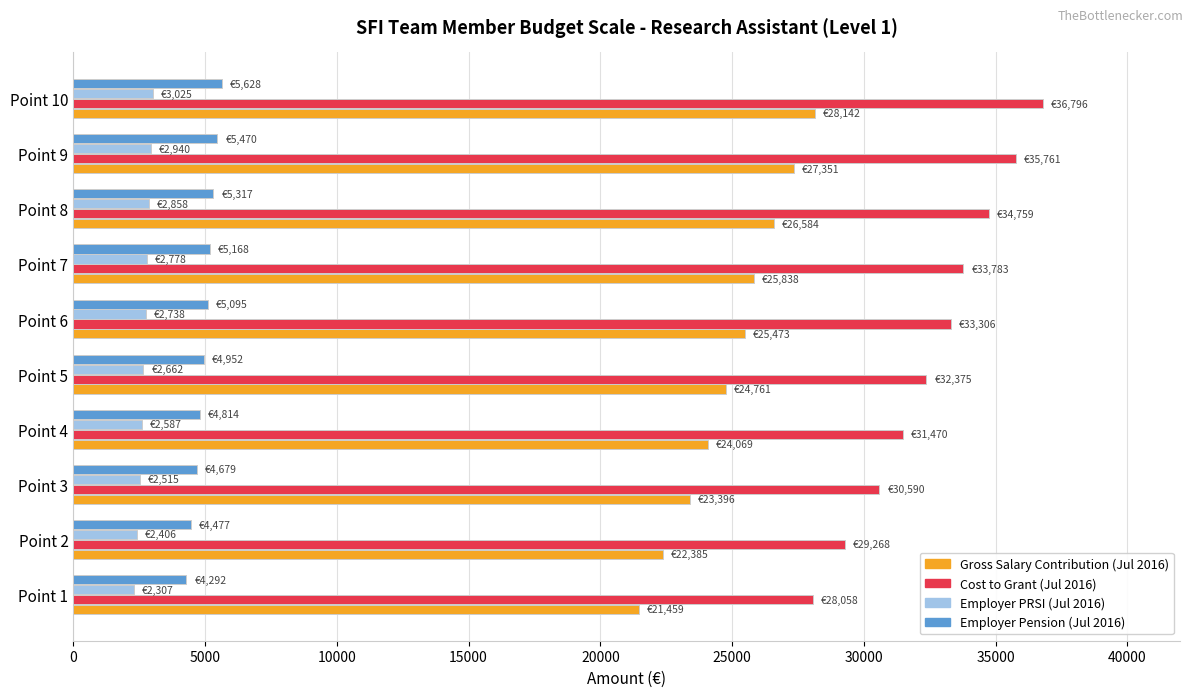

Which series has the widest spread of values?

Cost to Grant (Jul 2016)